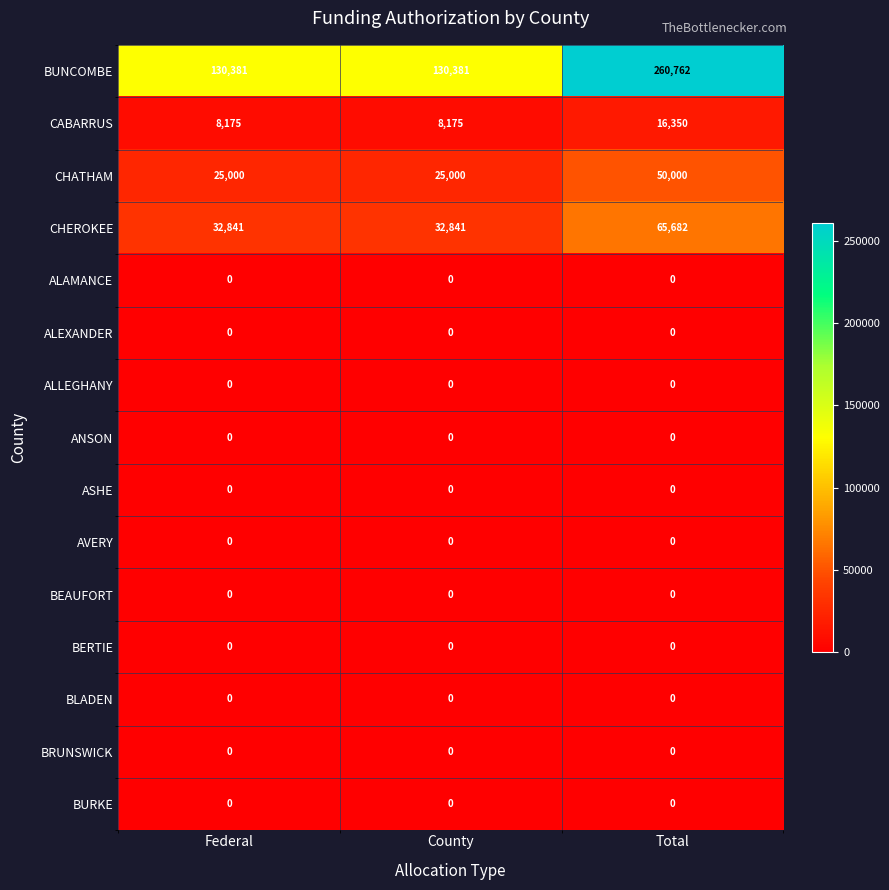

Which series changed the most between County and Total?

BUNCOMBE